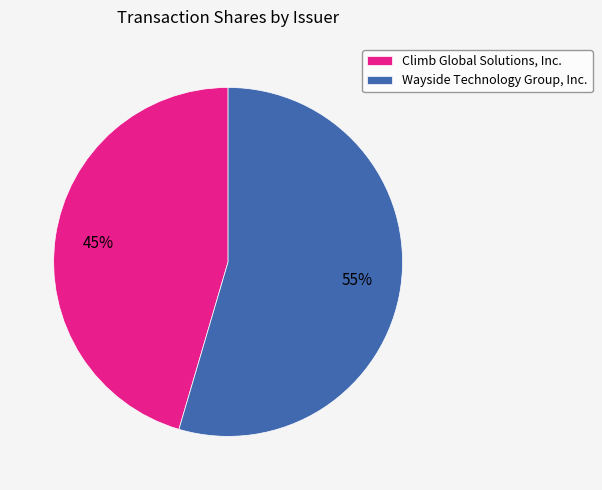

To the nearest percent, what percentage of the pie is Climb Global Solutions, Inc.?

45%